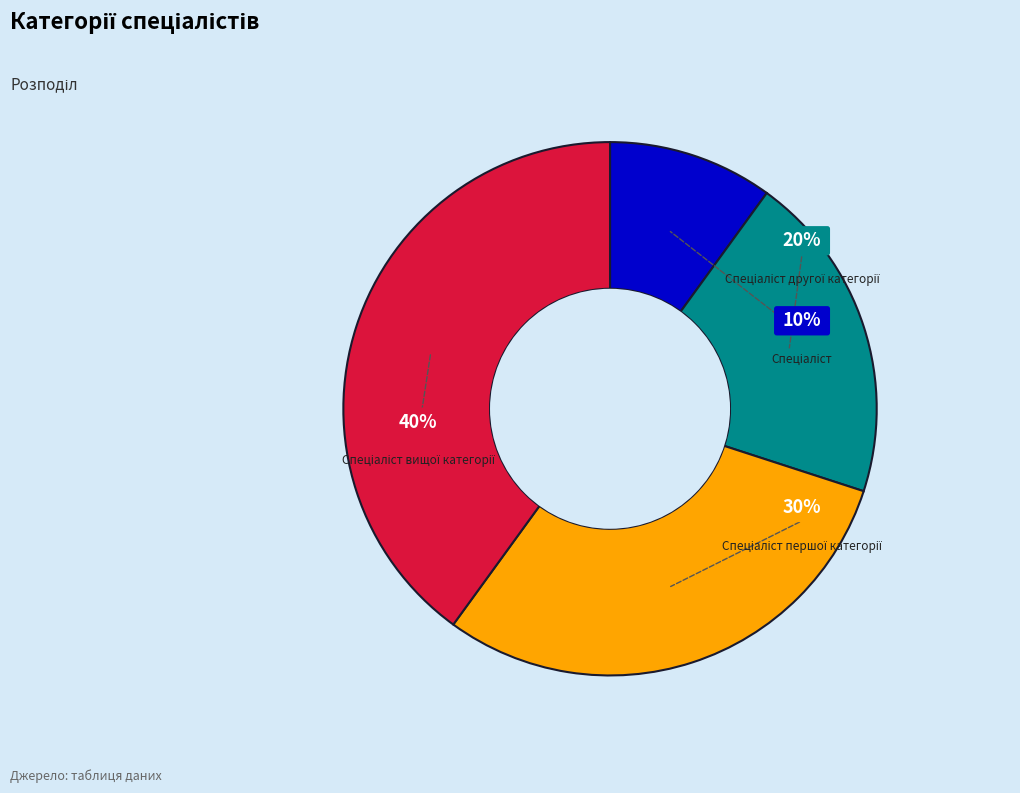

Rank the categories by value from lowest to highest.

Спеціаліст, Спеціаліст другої категорії, Спеціаліст першої категорії, Спеціаліст вищої категорії